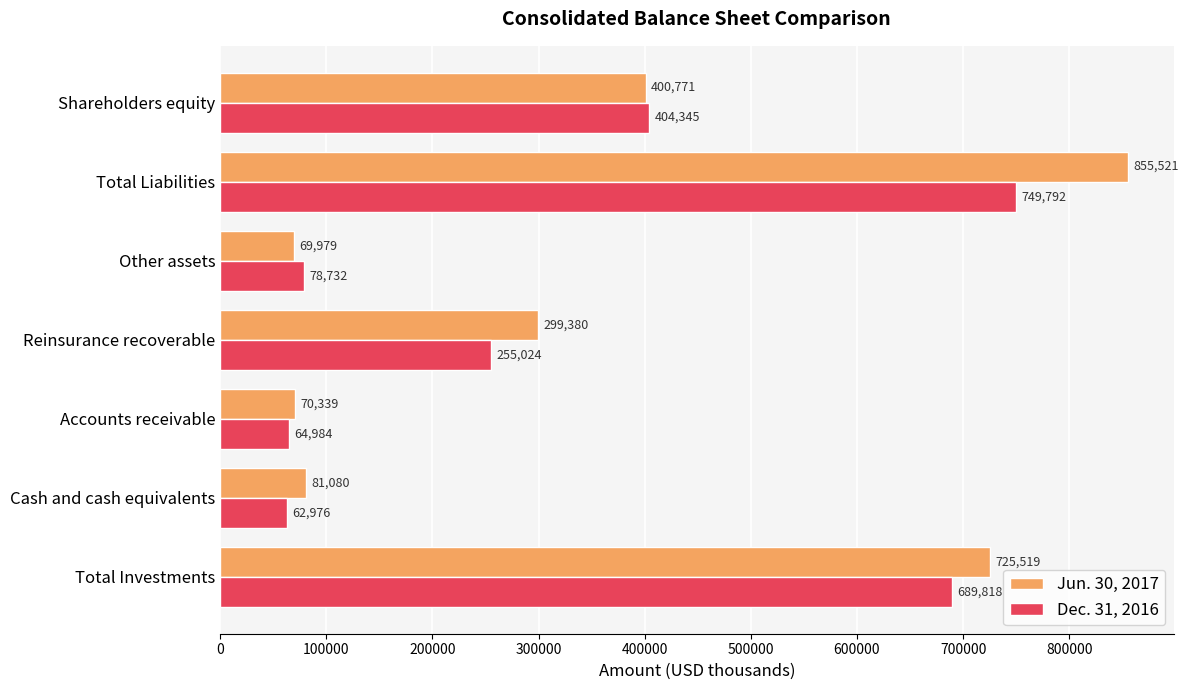

Between Total Investments and Shareholders equity, which series saw the biggest shift?

Jun. 30, 2017